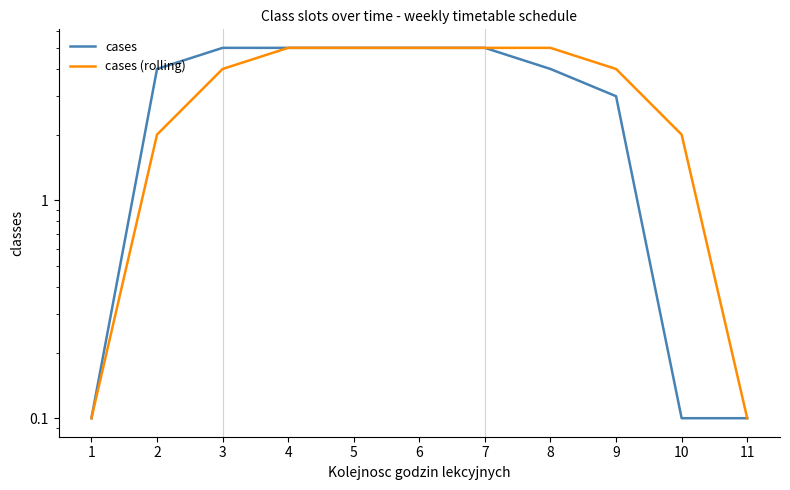

True or false: cases (rolling) and cases cross at least once.

False